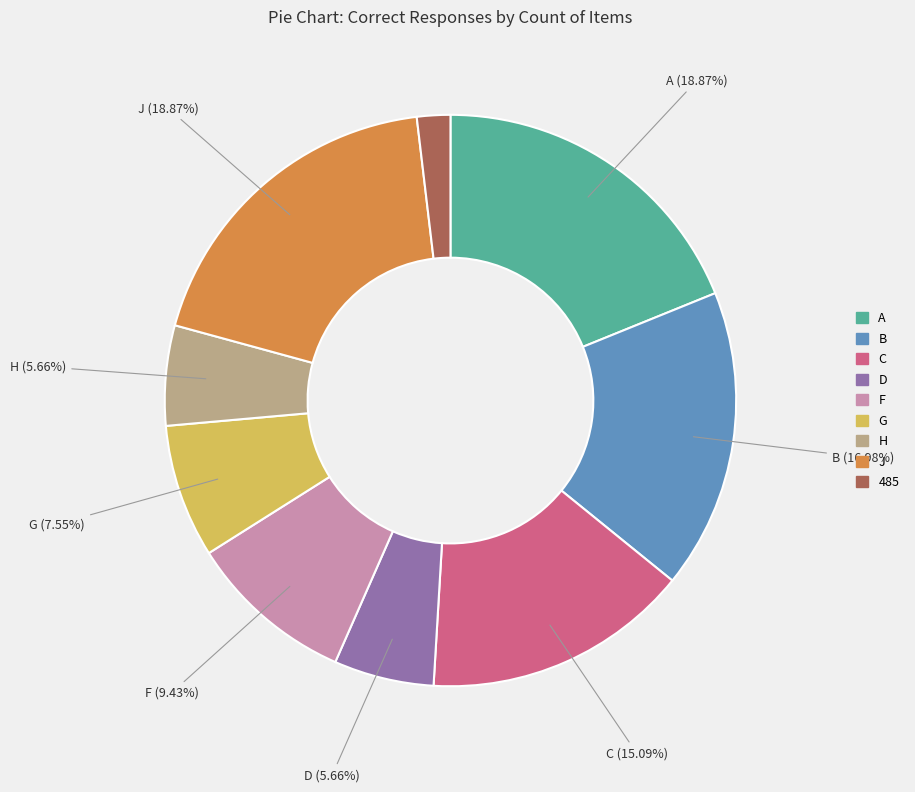

To the nearest percent, what portion does D represent?

6%